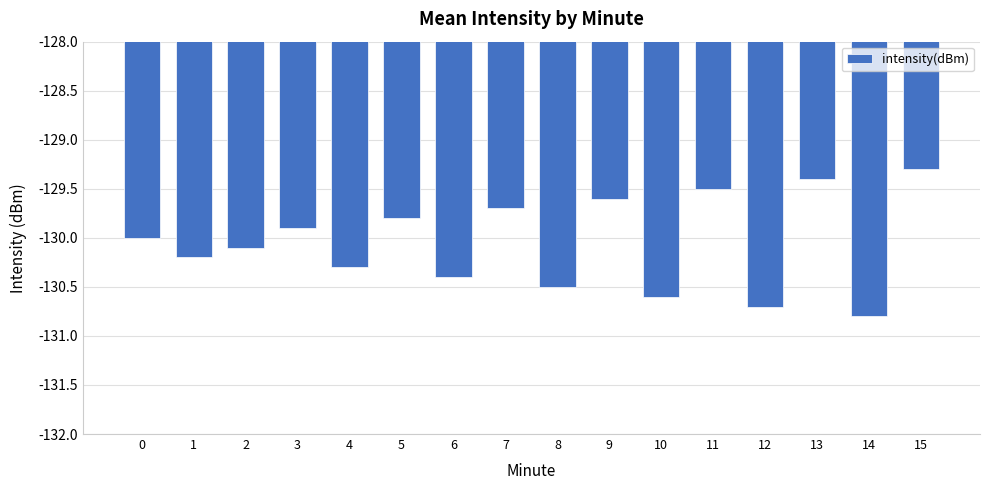

What is the minimum value shown in the chart?

-130.8